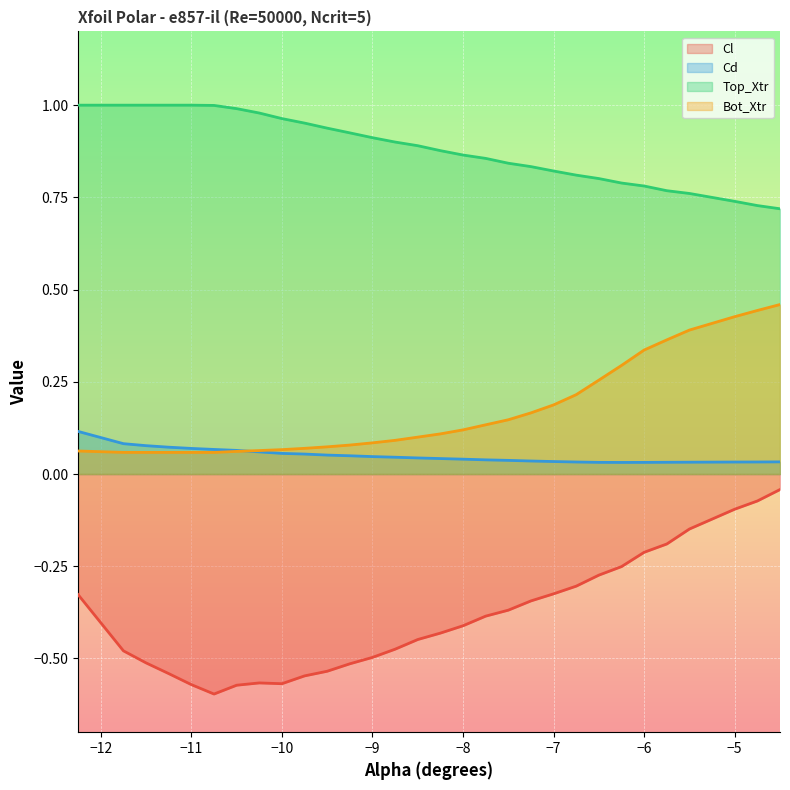

Which series has the largest total across all categories?

Top_Xtr